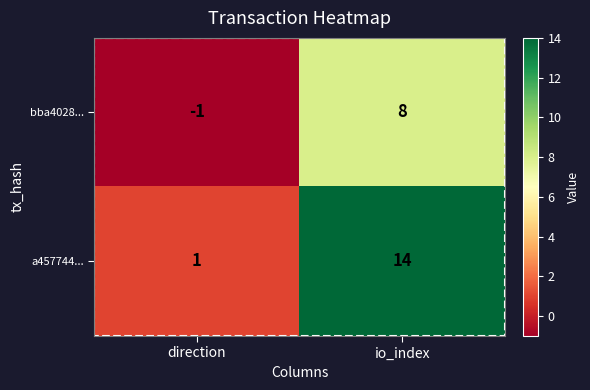

What is the difference between the maximum and minimum values in the bba4028... series?

9